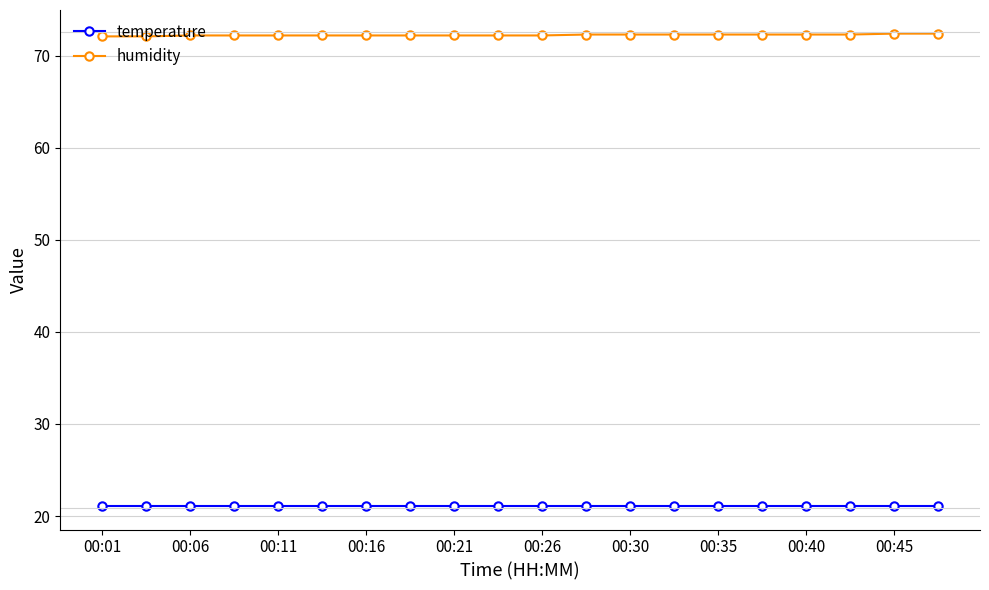

What is the value of the temperature point at the 4th from the left?

21.1